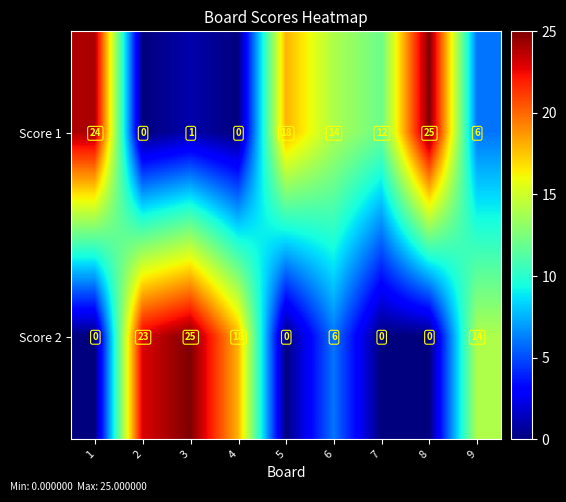

What is the spread (max minus min) of values at 7?

12